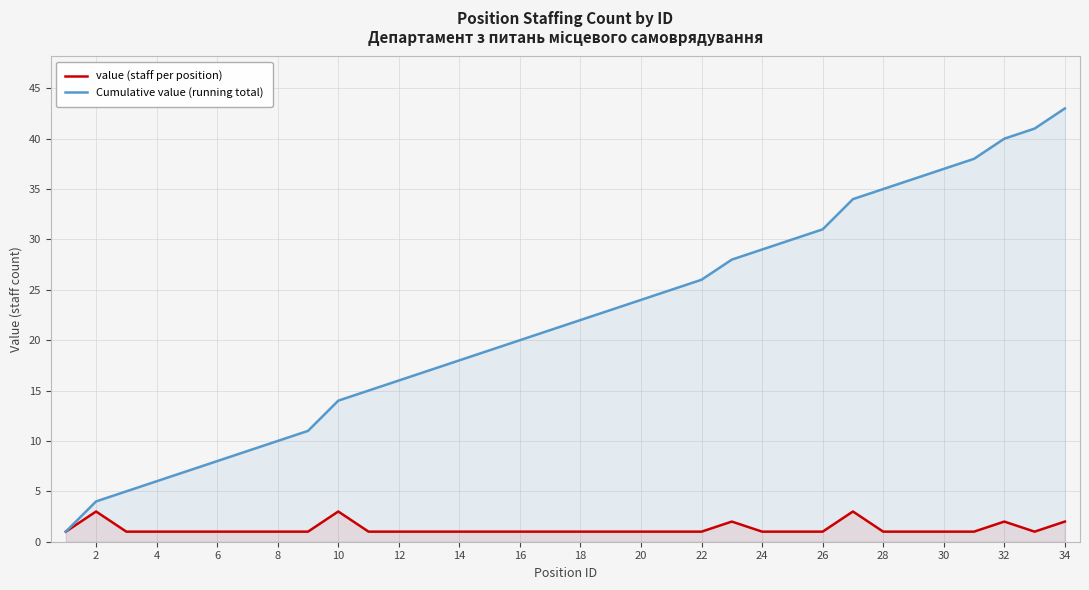

What is the total value across all series at 20?

25